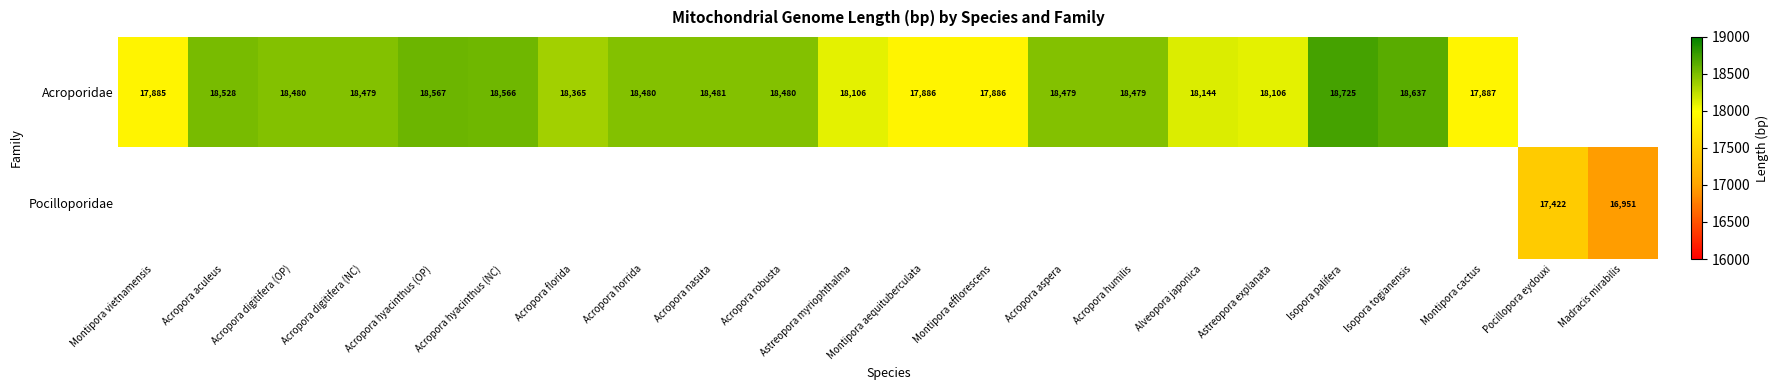

What is the smallest value displayed?

16951.0